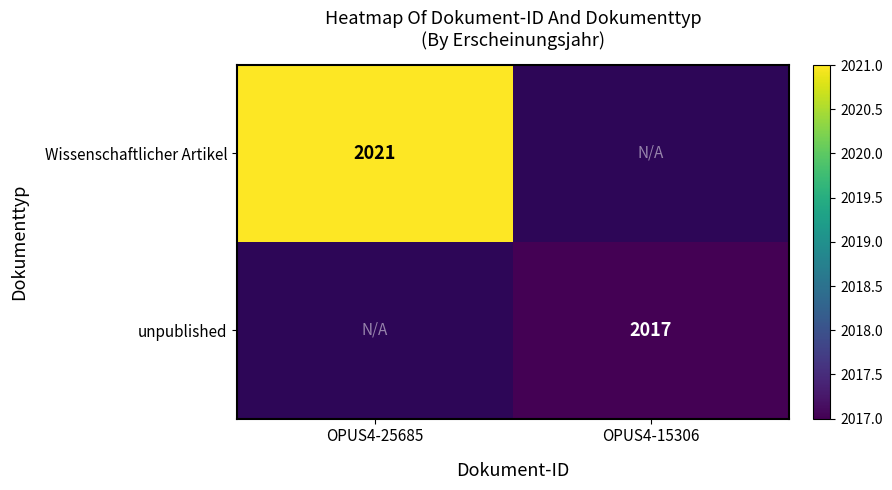

Is it true that unpublished equals 2017 at OPUS4-15306?

True